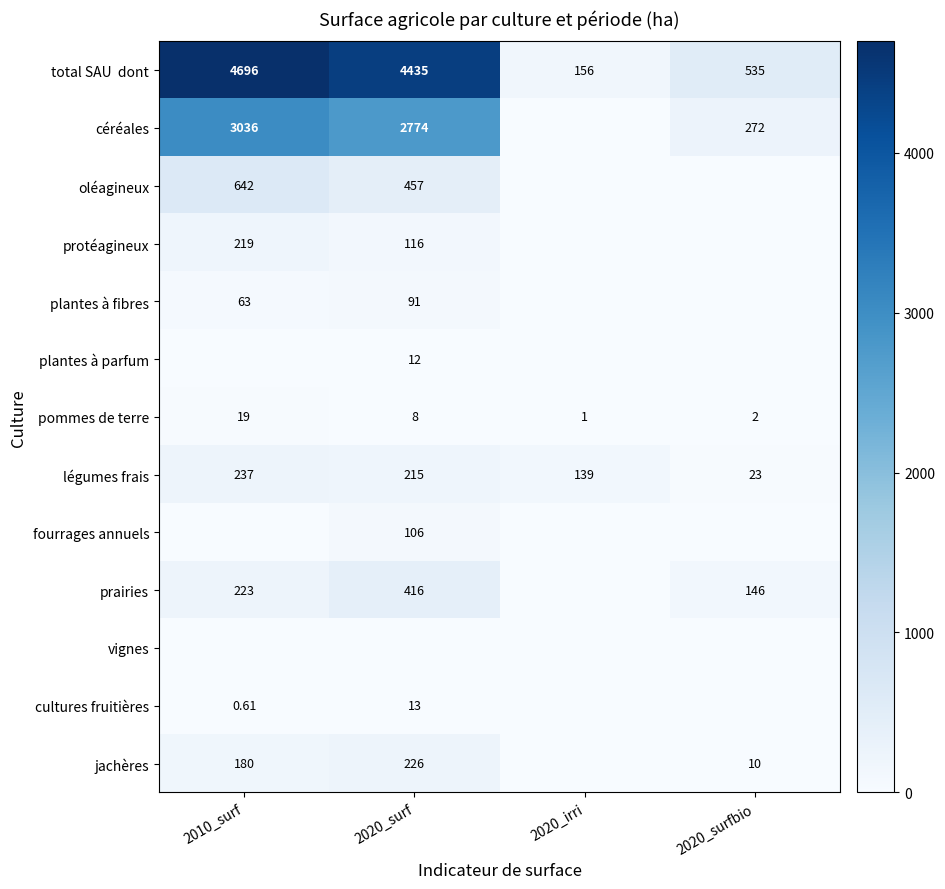

Which series has the largest range (max minus min)?

total SAU dont